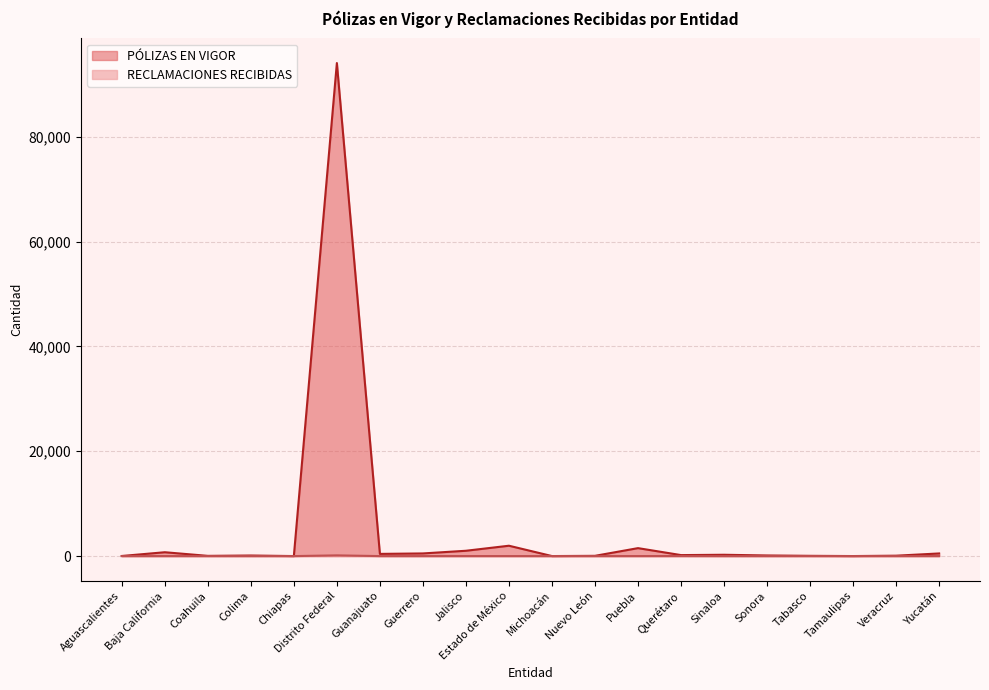

The value of RECLAMACIONES RECIBIDAS at Aguascalientes is -75. True or false?

False